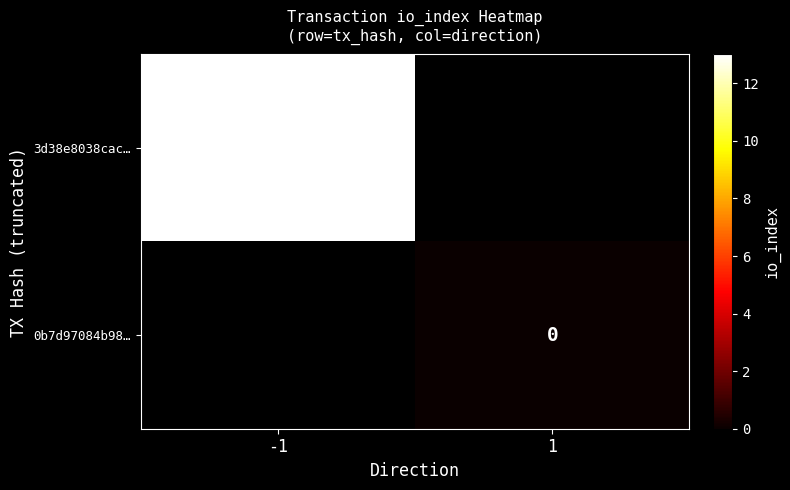

The value of 3d38e8038cac… at -1 is 7.7. True or false?

False